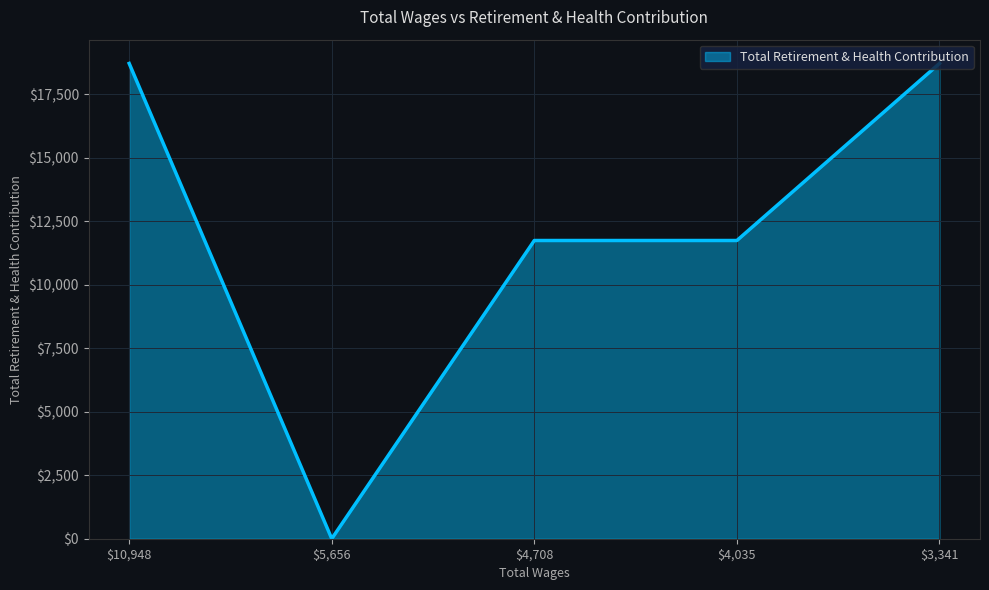

What is the difference between the second highest and second lowest values?

6971